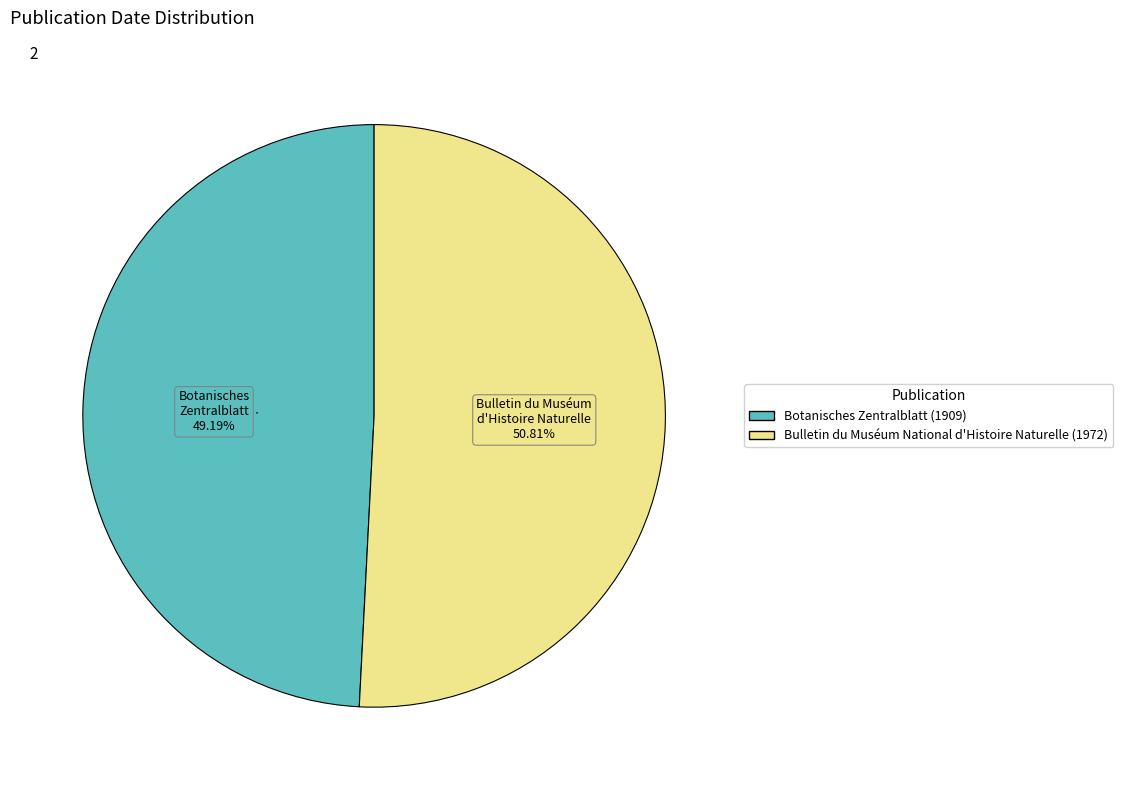

The Botanisches Zentralblatt (1909) slice represents 49% of the pie. True or false?

True